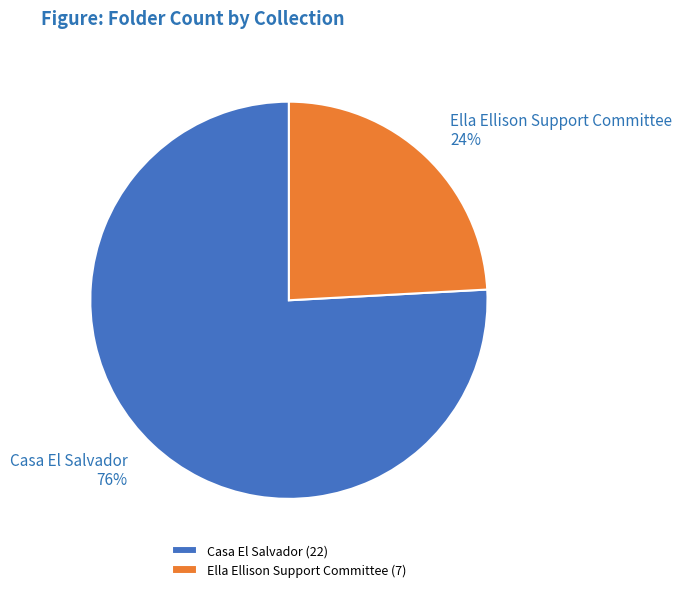

Count the number of slices in the pie.

2